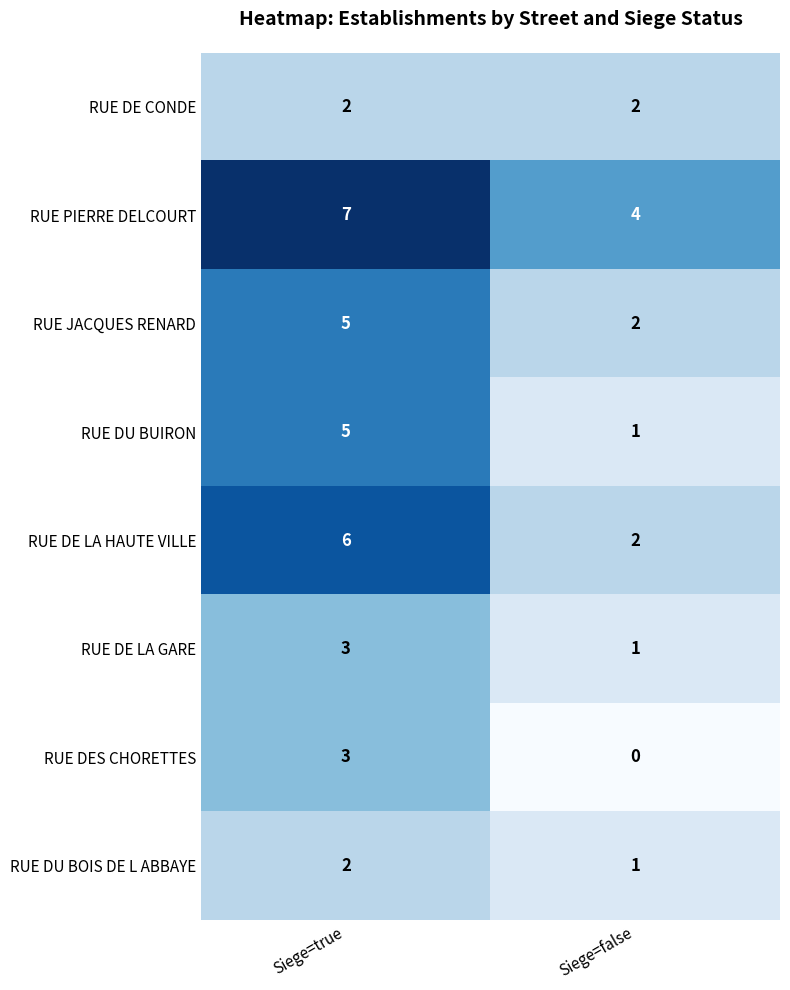

At how many categories does at least one series exceed 1?

2